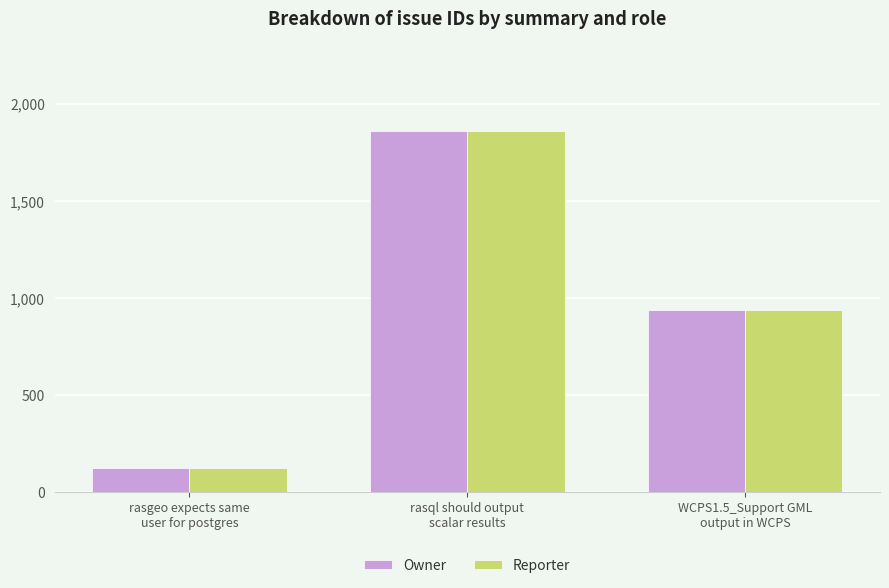

What is the average value of the Reporter series?

973